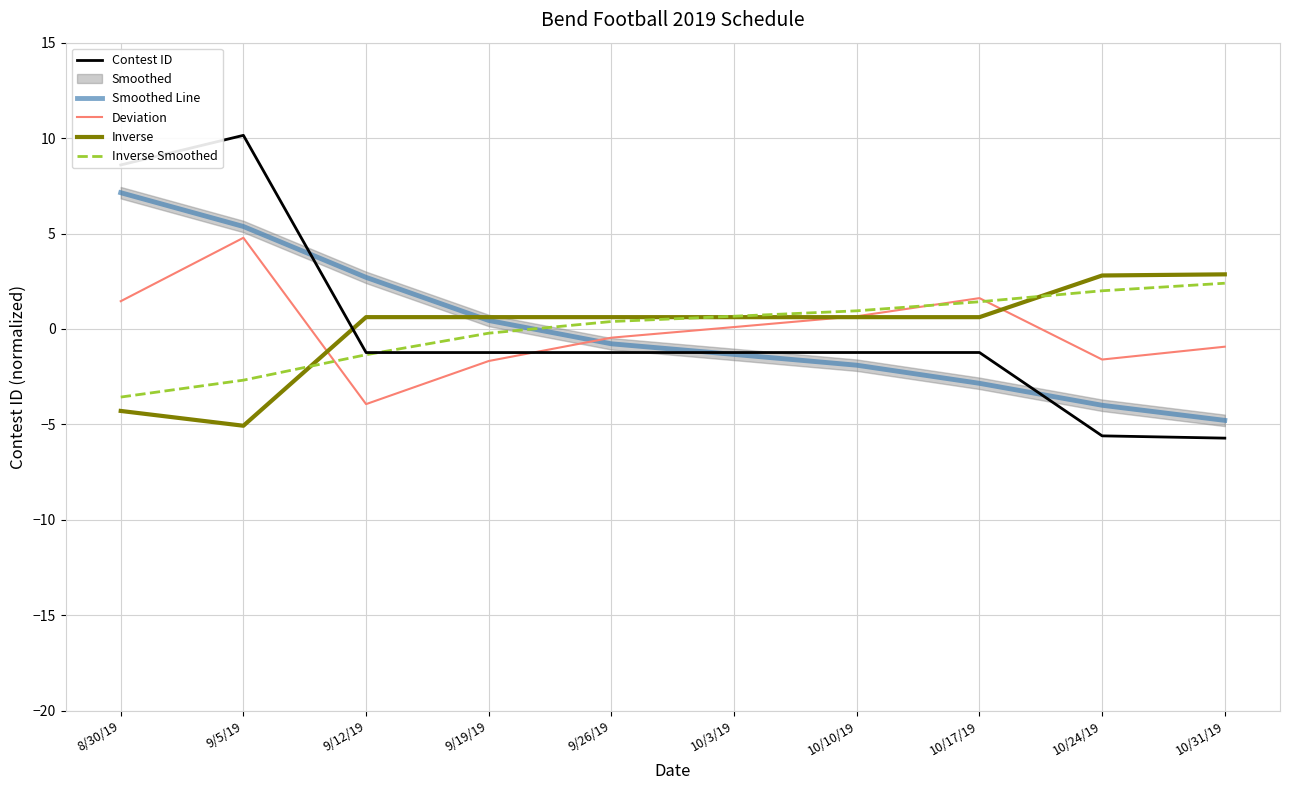

True or false: Inverse has more than 1 points higher than both neighbors.

False